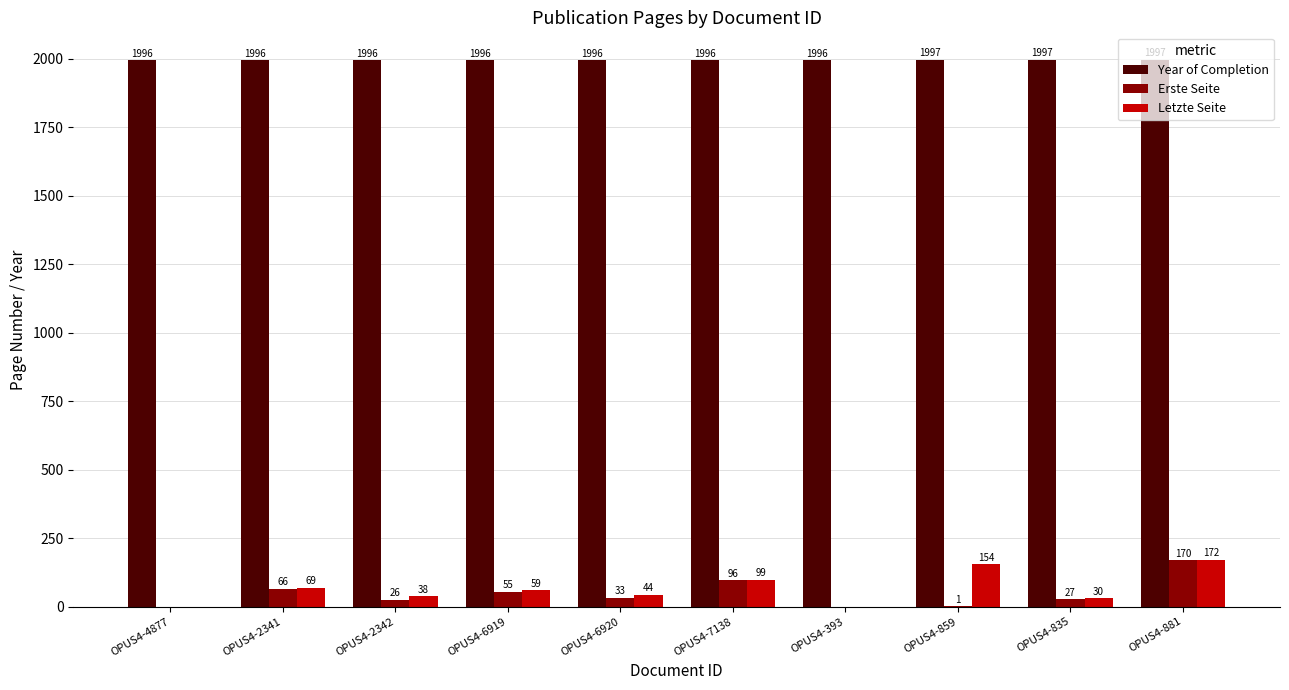

What is the average value of the Erste Seite series?

47